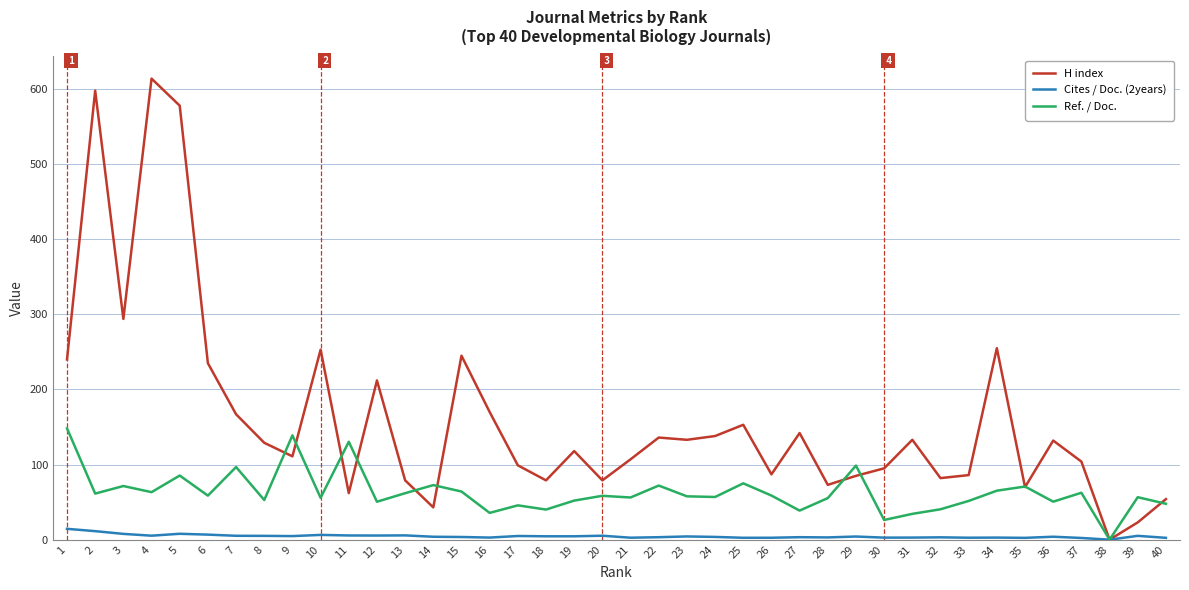

At which category does H index reach its first local valley?

3